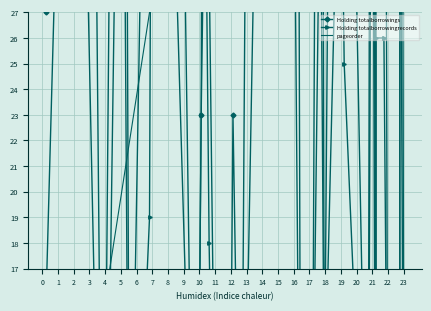

What are all the series names shown in the legend?

Holding totalborrowings, Holding totalborrowingrecords, pageorder